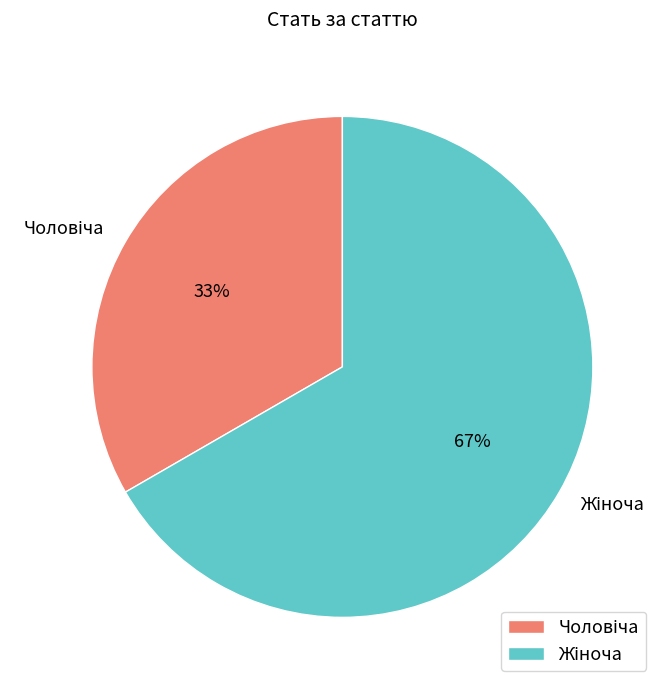

Does any single category account for the majority?

Yes